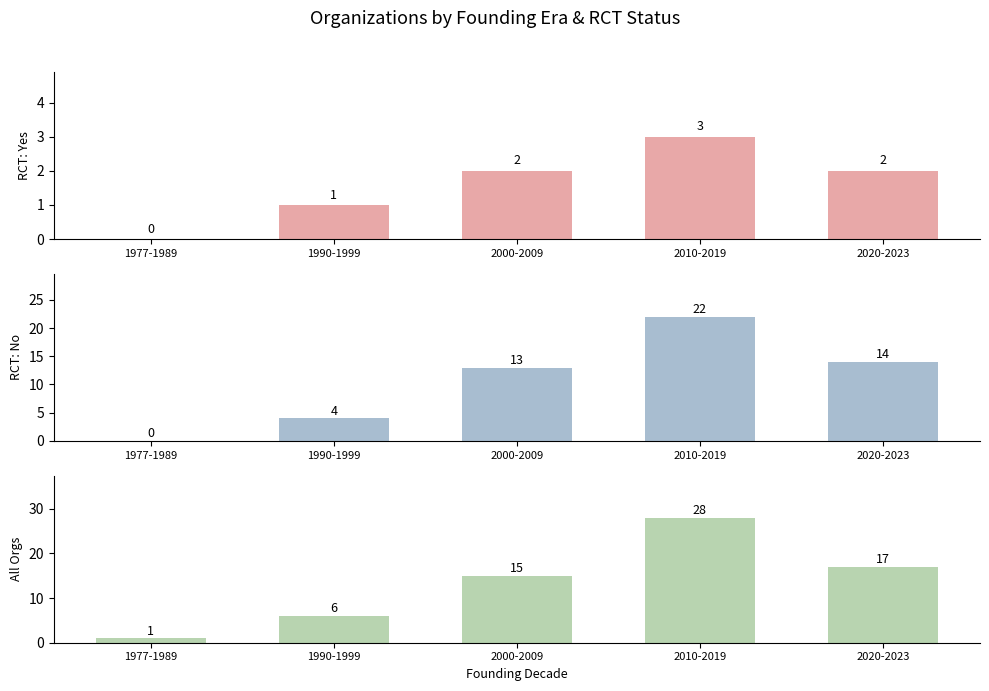

Which series has the largest range (max minus min)?

All Orgs